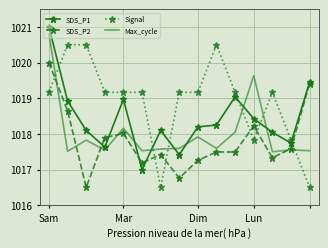

What is the smallest value displayed?

1016.5